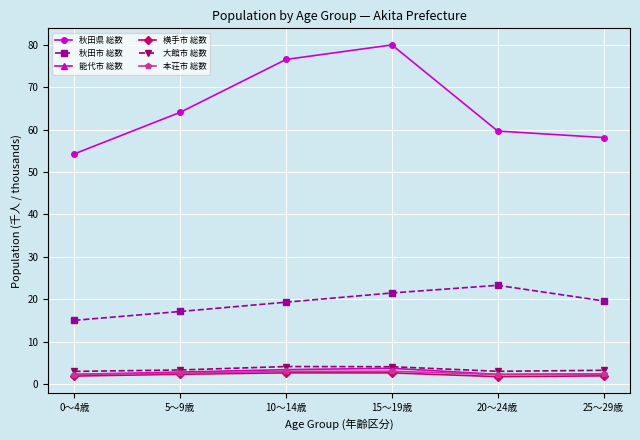

Which series has the widest spread of values?

秋田県 総数